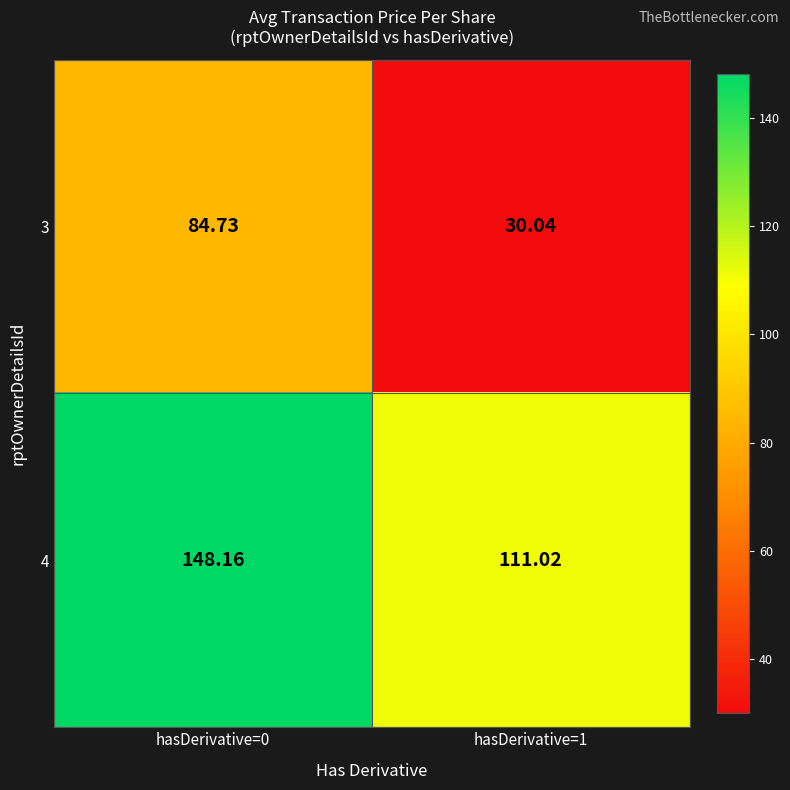

Is the value of 4 at hasDerivative=0 greater than the value of 3 at hasDerivative=0?

Yes